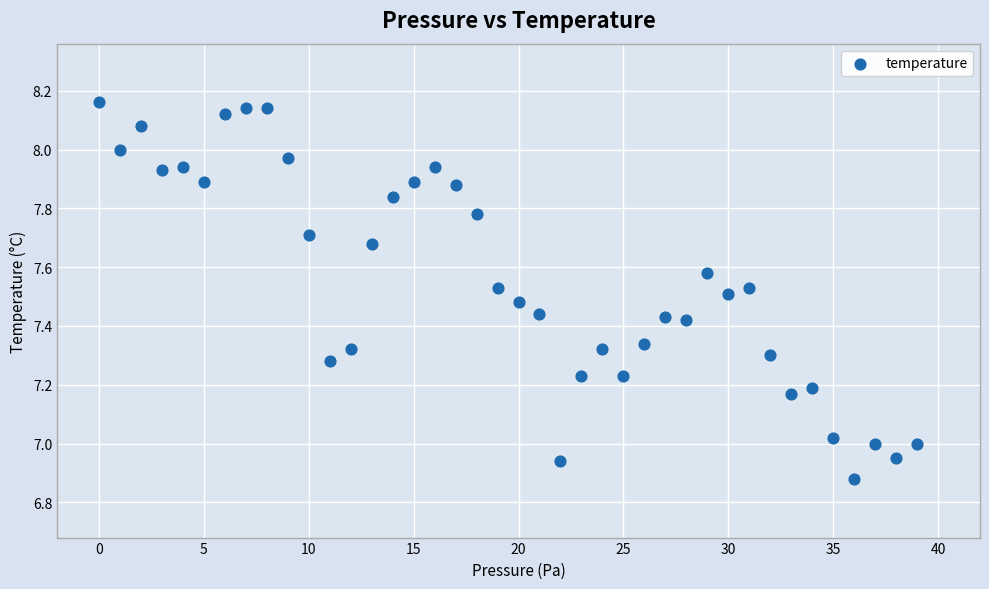

What is the range of Y values (max minus min)?

1.3